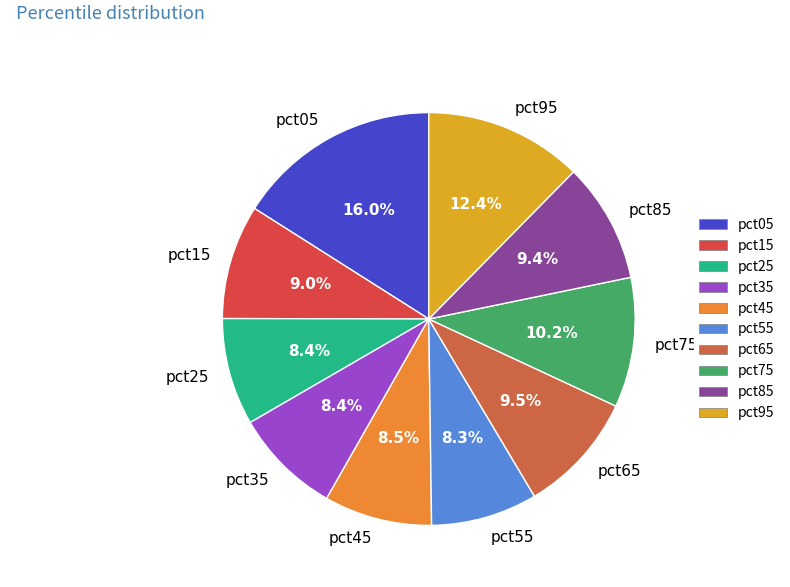

Approximately how many times larger is the value at pct75 compared to pct05?

0.6